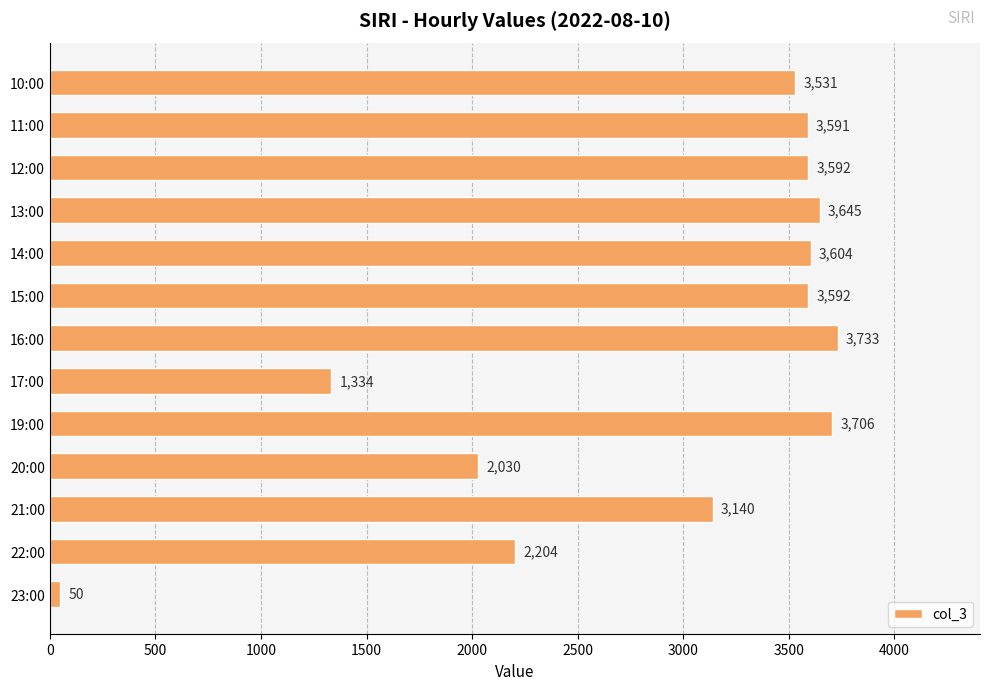

What is the ratio of the value at 21:00 to the value at 23:00?

62.8